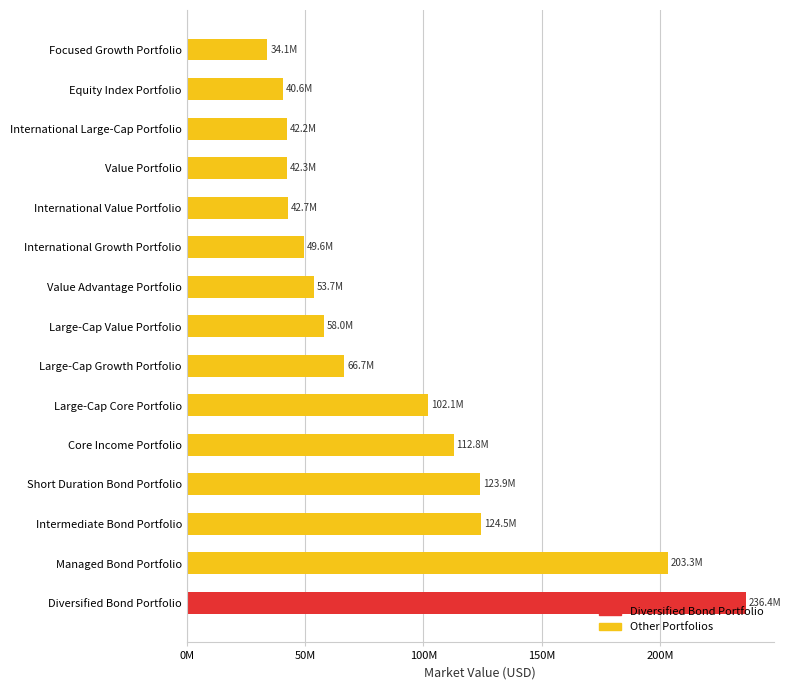

Does the chart contain any negative values?

No